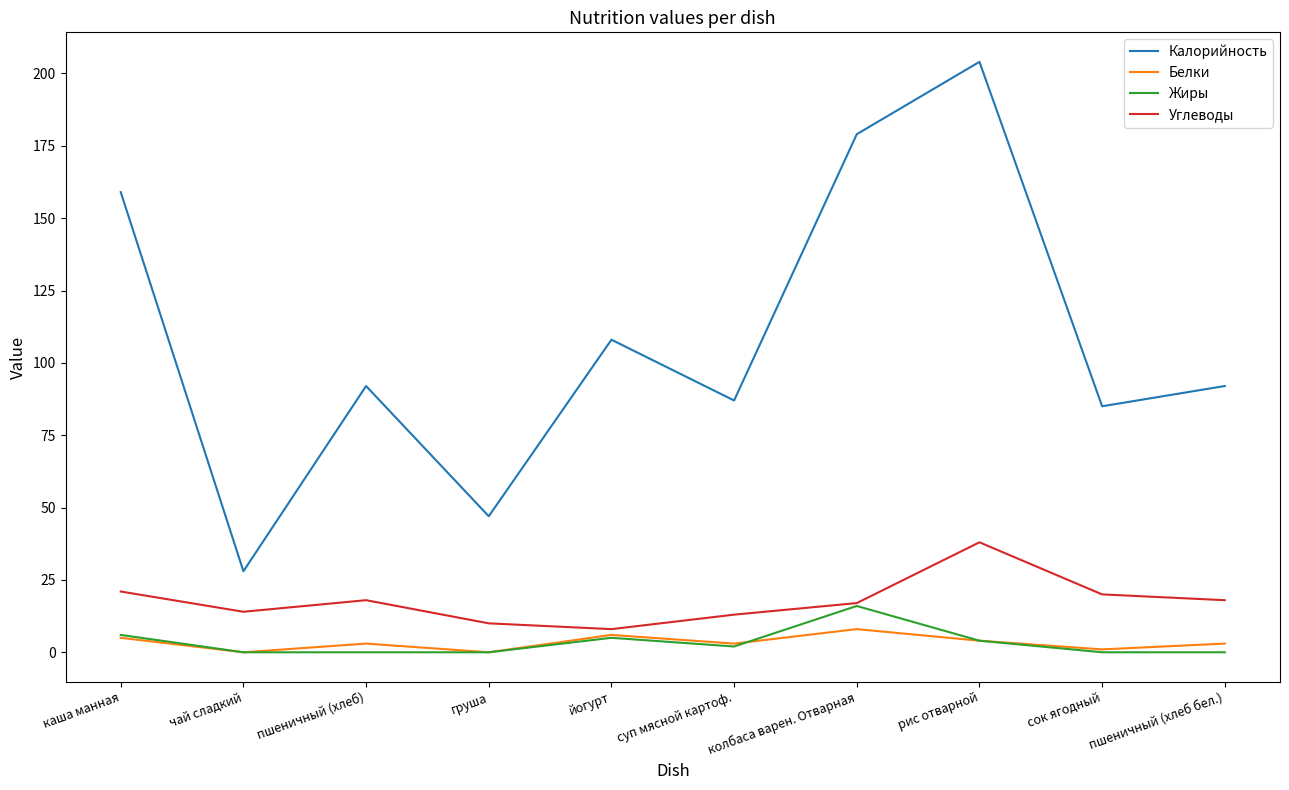

What is the sum of all Калорийность values?

1081